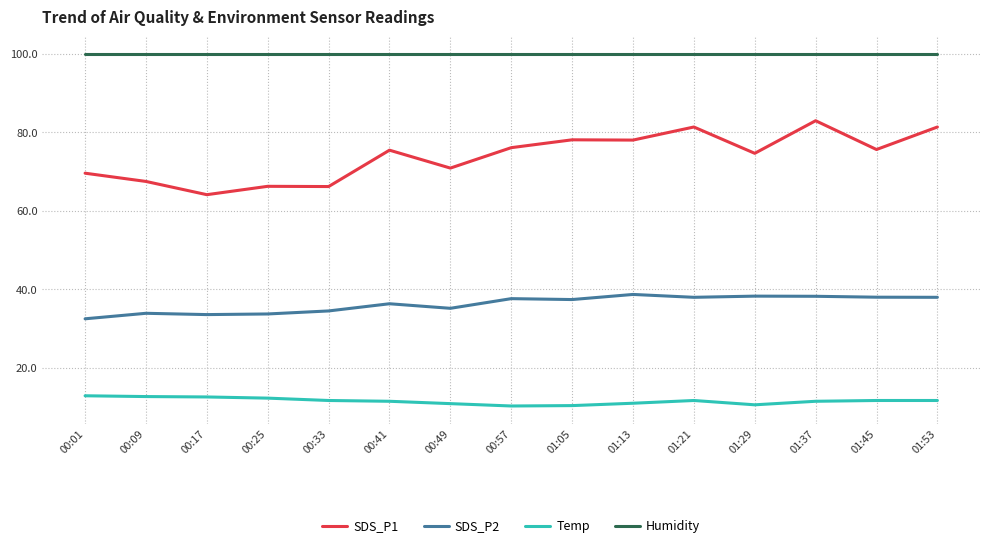

Is it true that SDS_P1 equals 123.5 at 01:29?

False